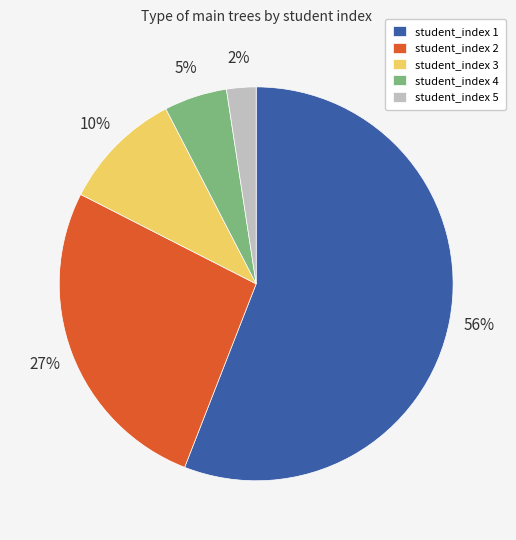

Do student_index 5 and student_index 4 together represent more than half of the pie?

No